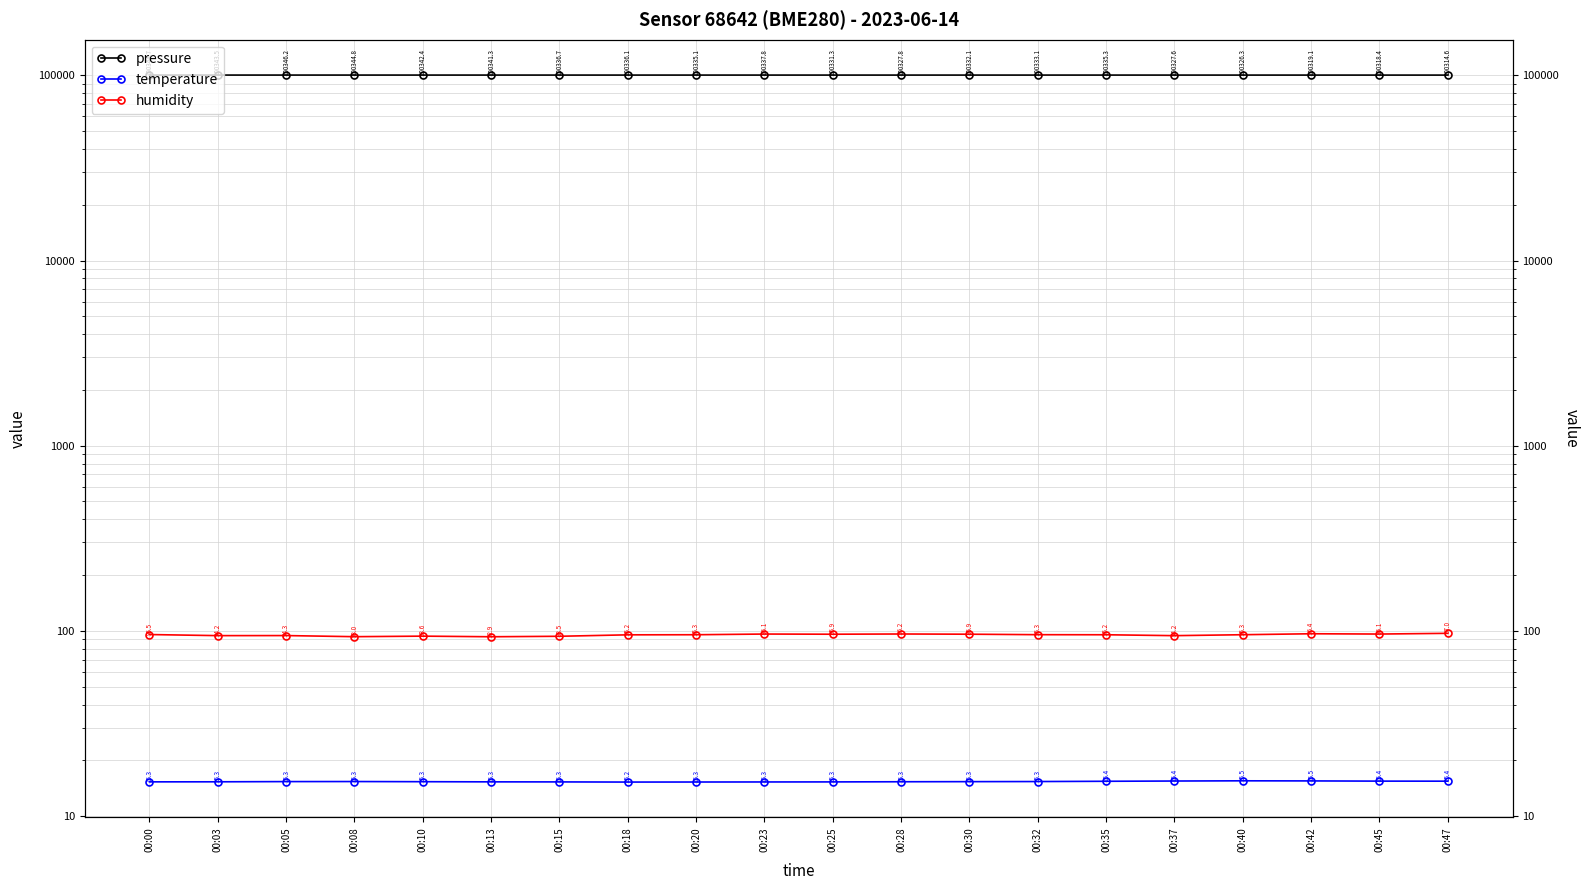

What are all the series names shown in the legend?

pressure, temperature, humidity